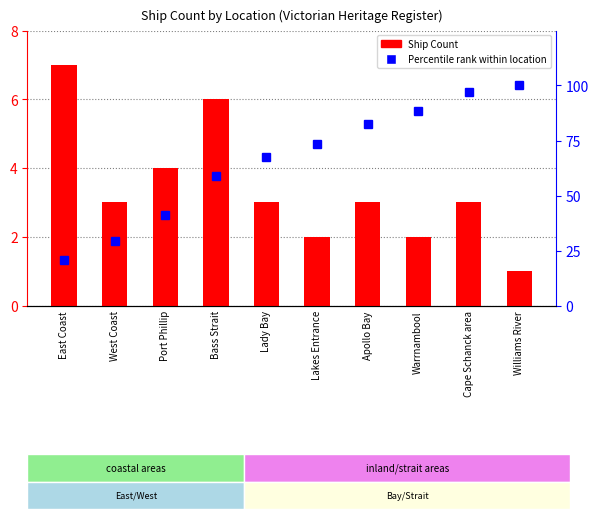

Rank the categories by Ship Count value from highest to lowest.

East Coast, Bass Strait, Port Phillip, West Coast, Lady Bay, Apollo Bay, Cape Schanck area, Lakes Entrance, Warrnambool, Williams River